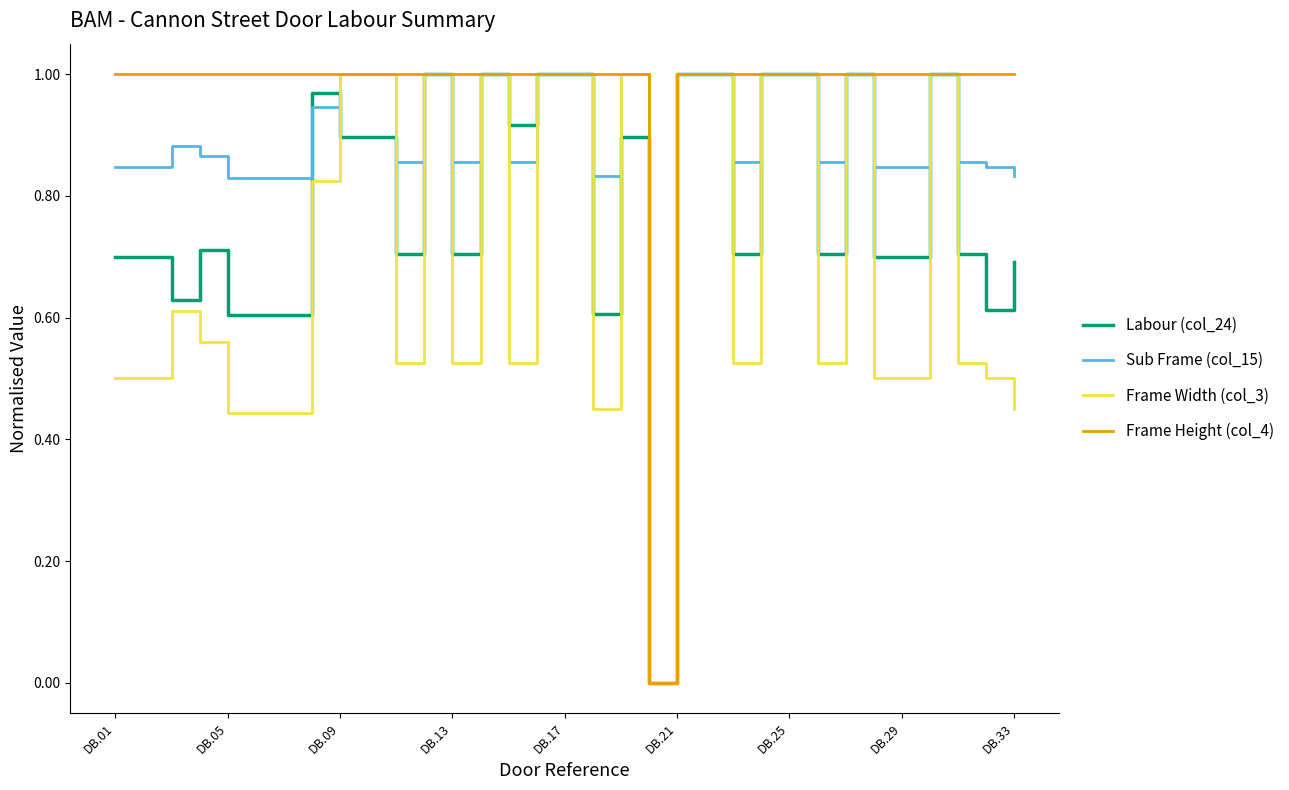

List the series in order of their overall mean, lowest first.

Frame Width (col_3), Labour (col_24), Sub Frame (col_15), Frame Height (col_4)